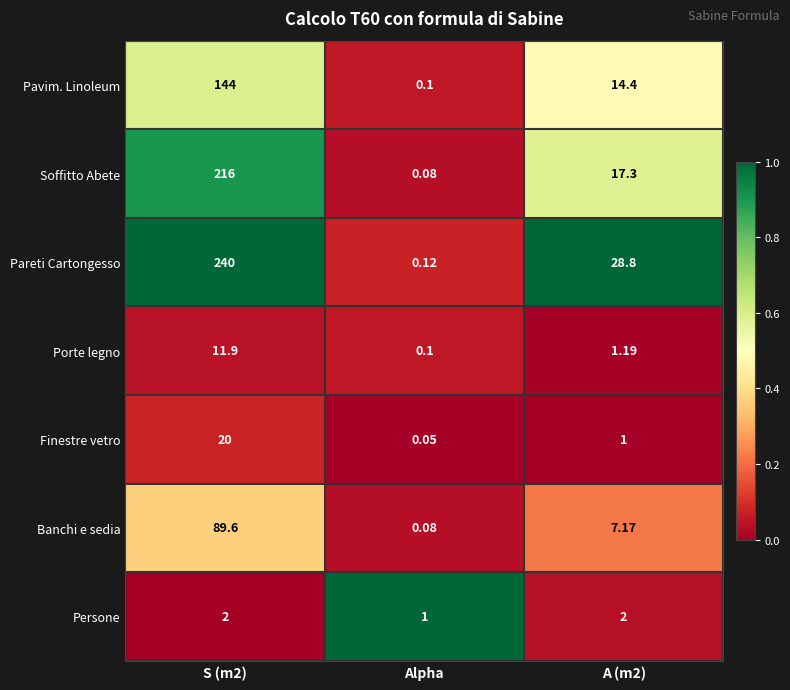

What is the spread (max minus min) of values at S (m2)?

238.0